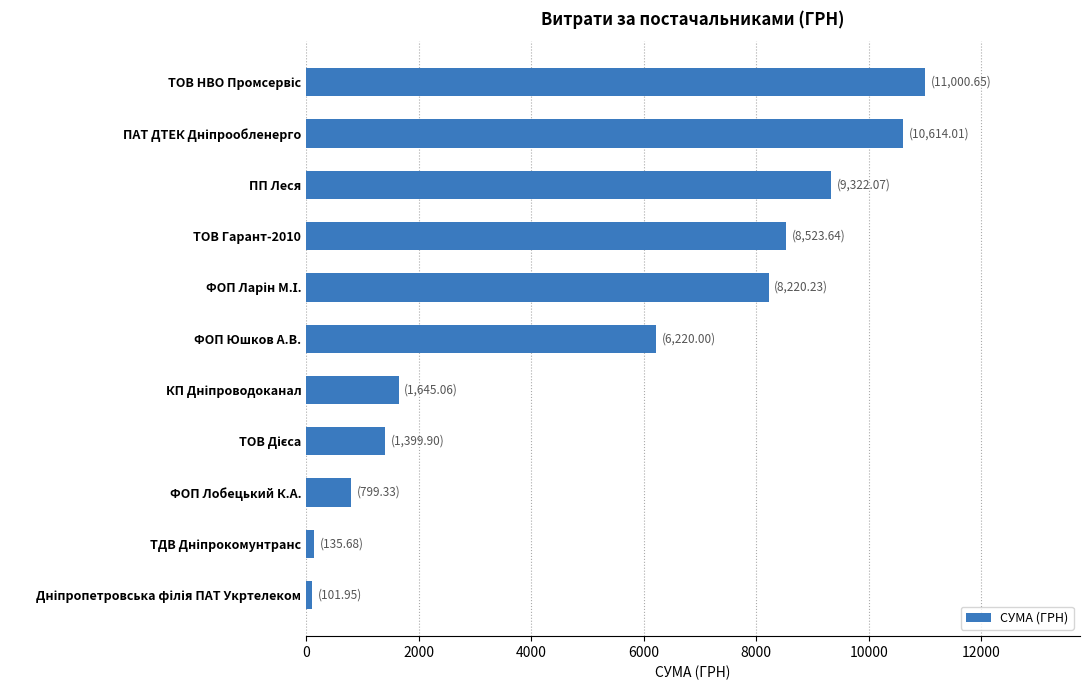

What is the label of the 3rd bar from the bottom?

ФОП Лобецький К.А.